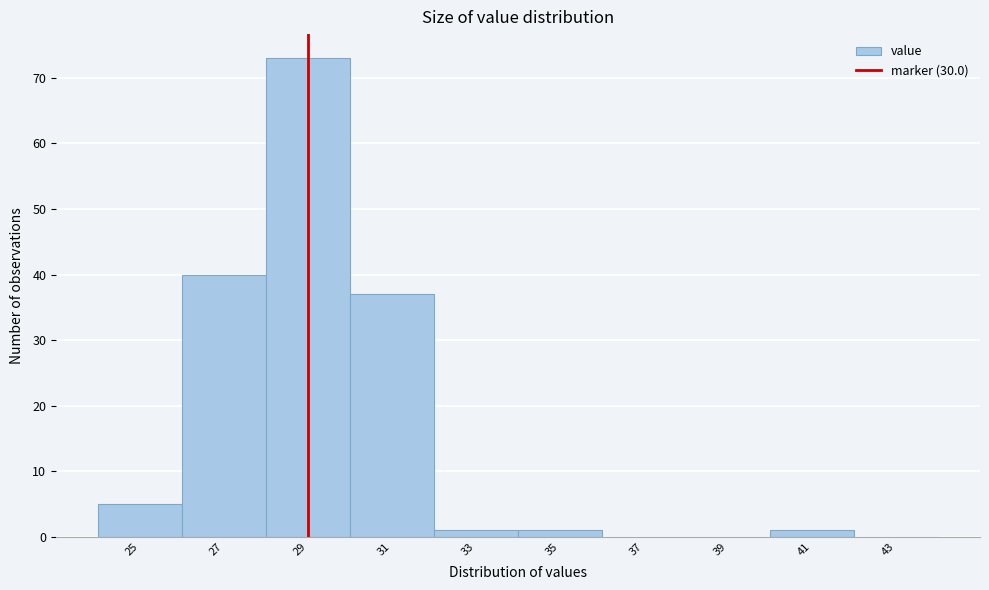

Reading left to right, transcribe all the data shown in this chart.

25=5	27=40	29=73	31=37	33=1	35=1	37=0	39=0	41=1	43=0